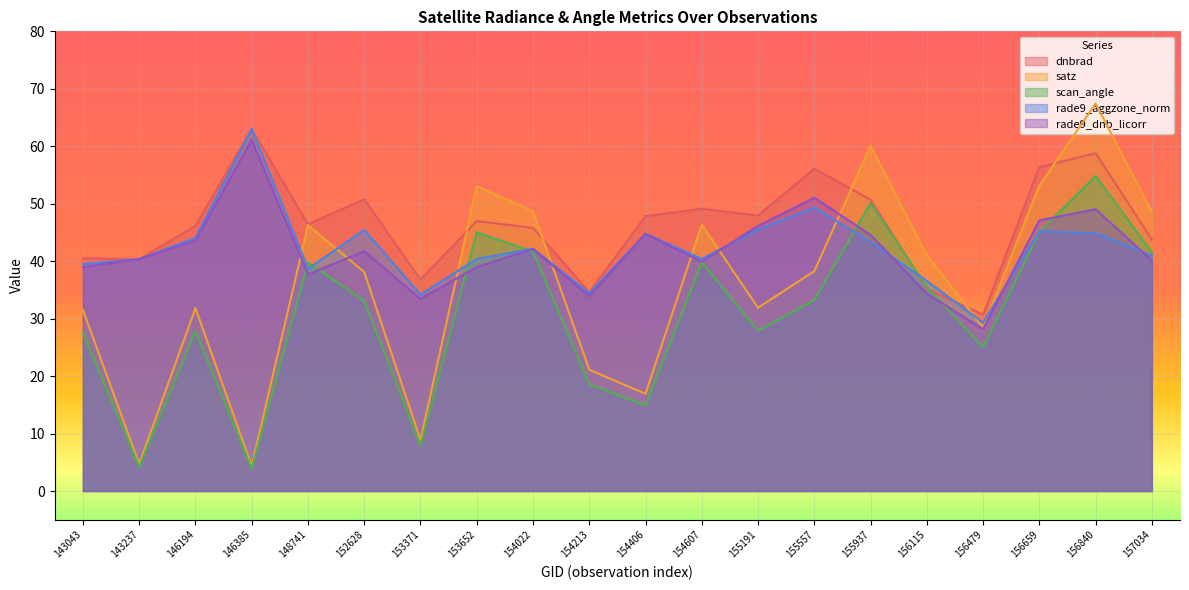

Is the value of rade9_aggzone_norm at 155557 greater than the value of satz at 143237?

Yes